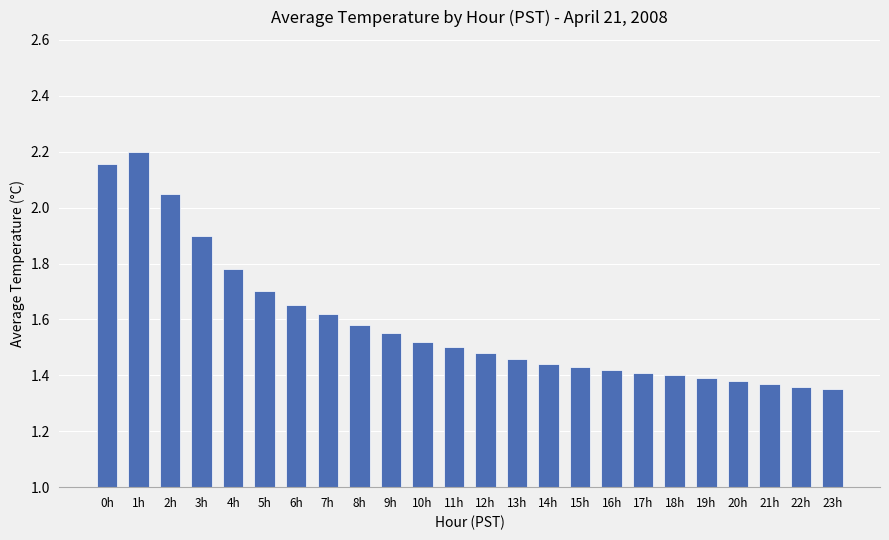

What is the difference between the maximum and second lowest values?

0.8